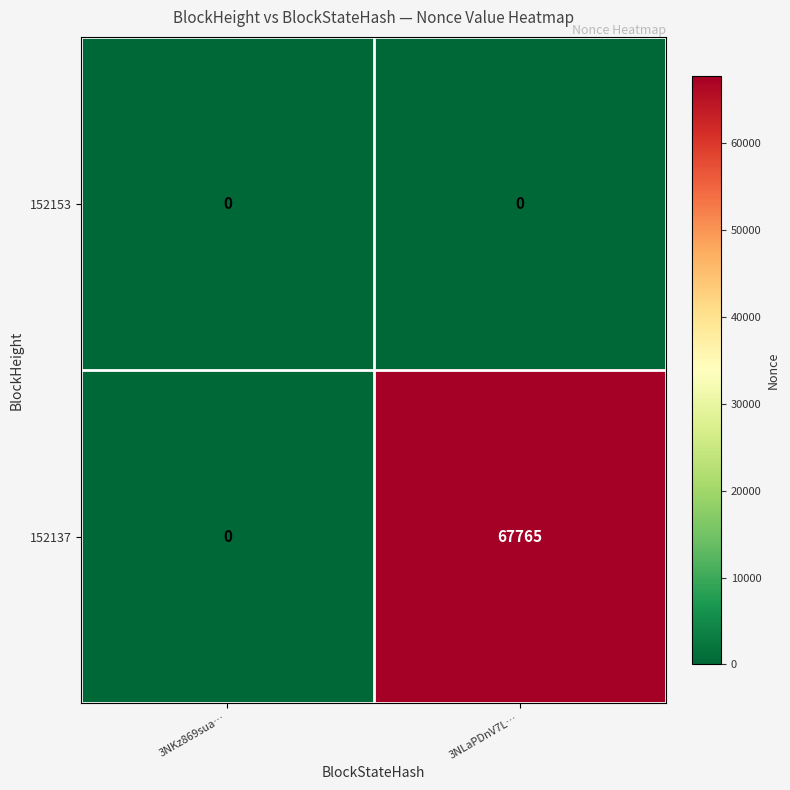

Reading right to left, transcribe all the data shown in this chart.

152153: 3NLaPDnV7L…=0	3NKz869sua…=0
152137: 3NLaPDnV7L…=67765	3NKz869sua…=0